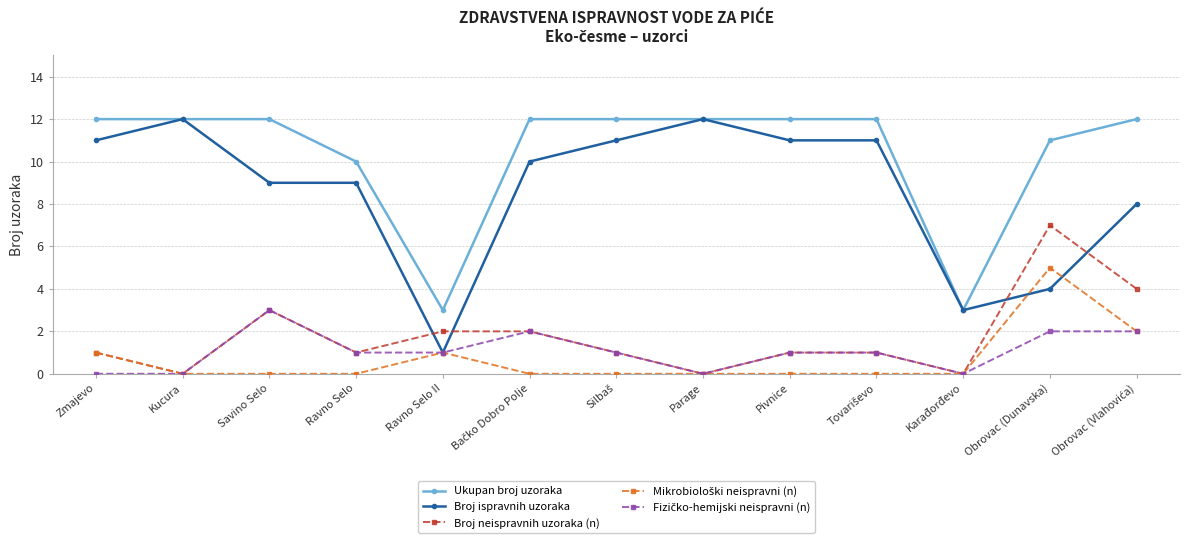

Read the Broj ispravnih uzoraka value at Savino Selo, to the nearest 5.

10